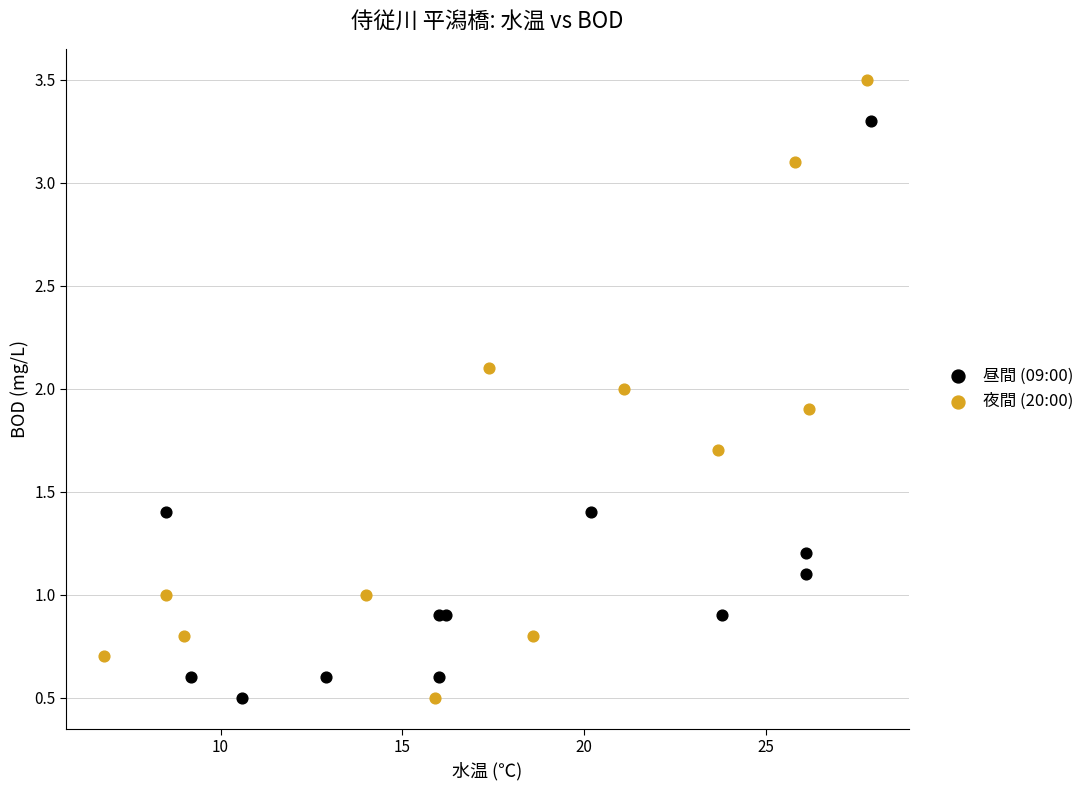

Which series has the largest Y range (max minus min)?

夜間 (20:00)